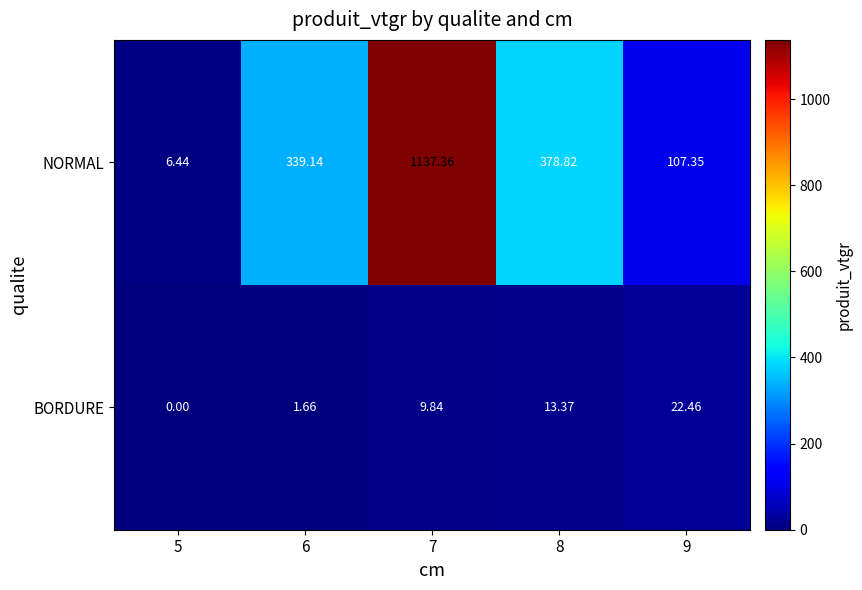

Is the value of NORMAL at 6 greater than the value of BORDURE at 7?

Yes